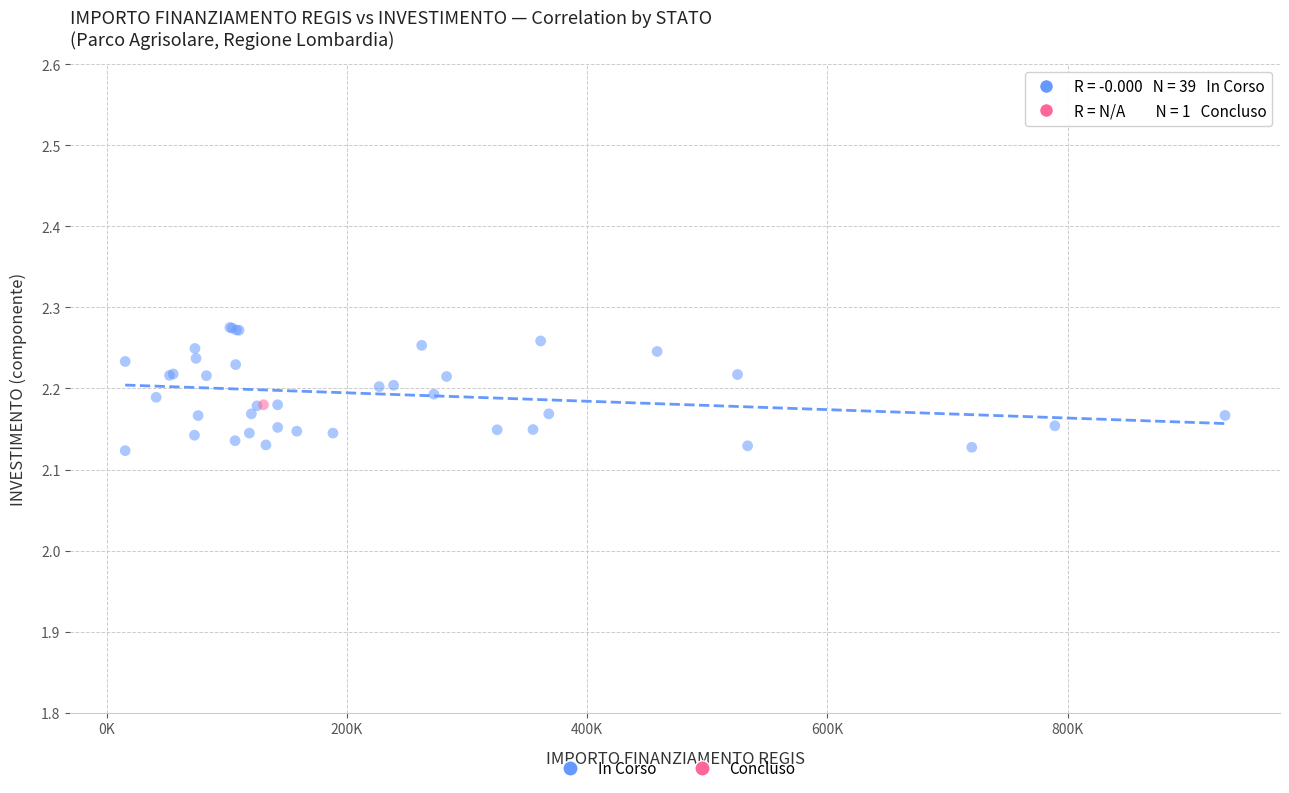

What are all the series names shown in the legend?

In Corso, Concluso